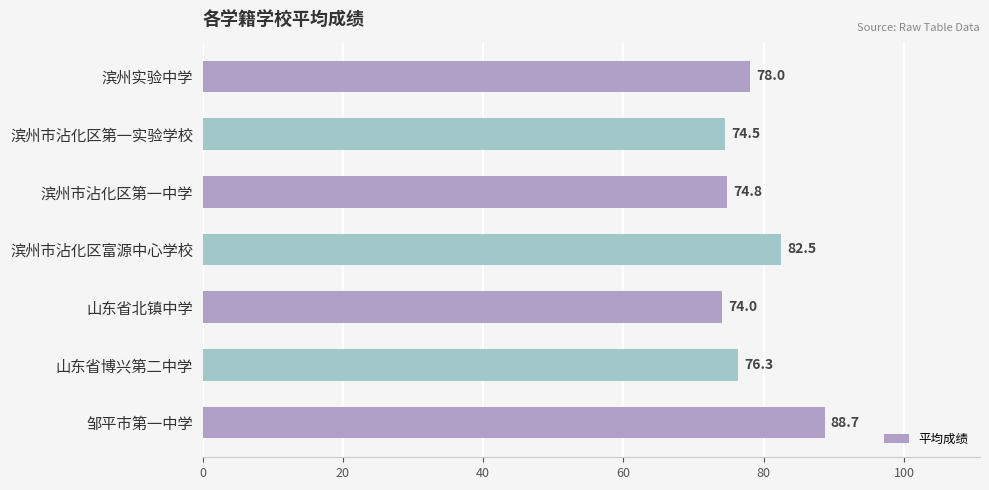

The value at 滨州市沾化区第一实验学校 is 44.7. True or false?

False